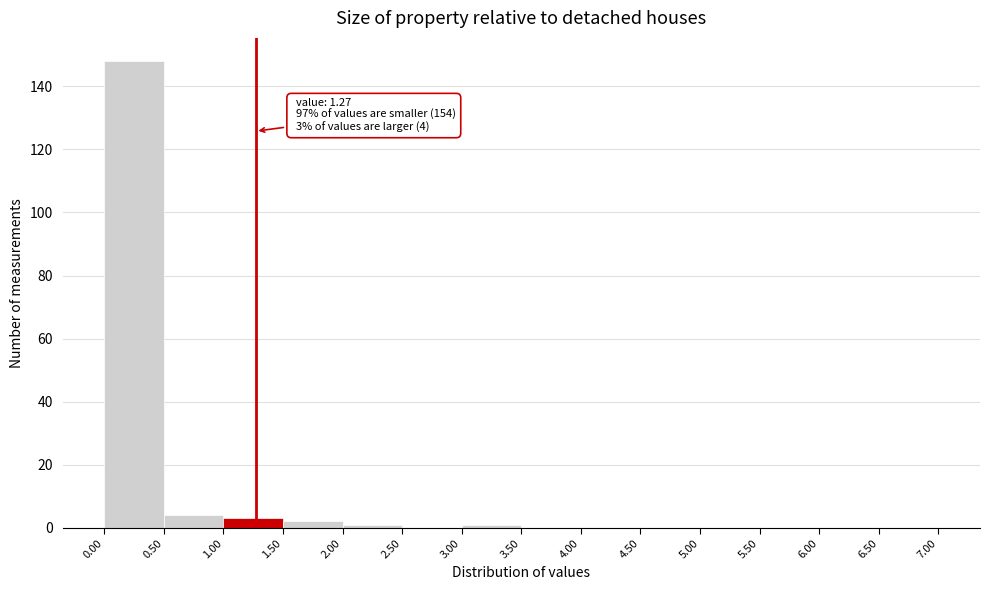

Which range on the x-axis has the tallest bar?

0.00 to 0.50